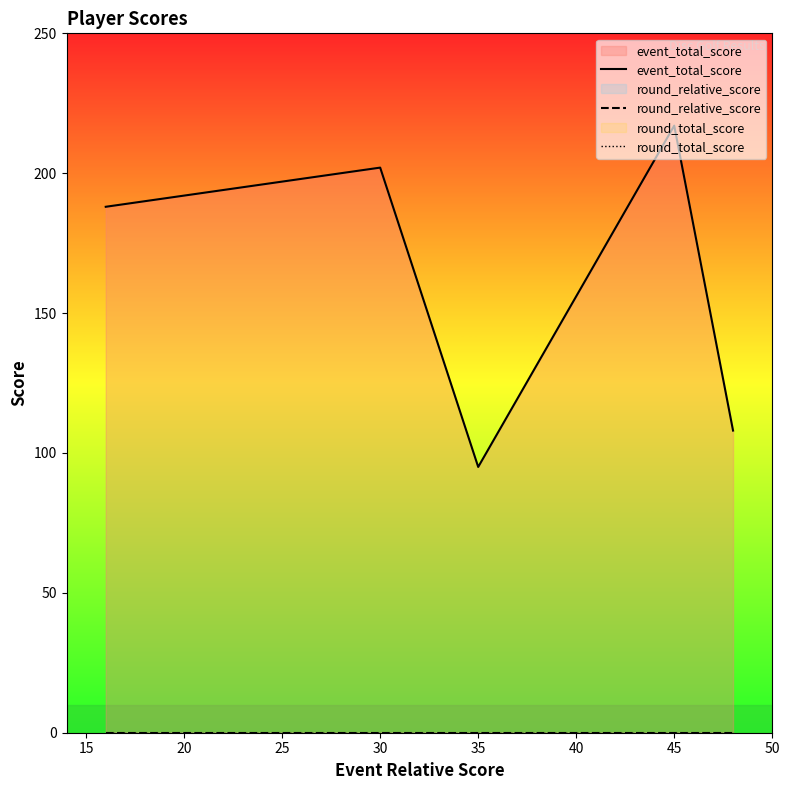

True or false: event_total_score has a value of 280 at 20.

False